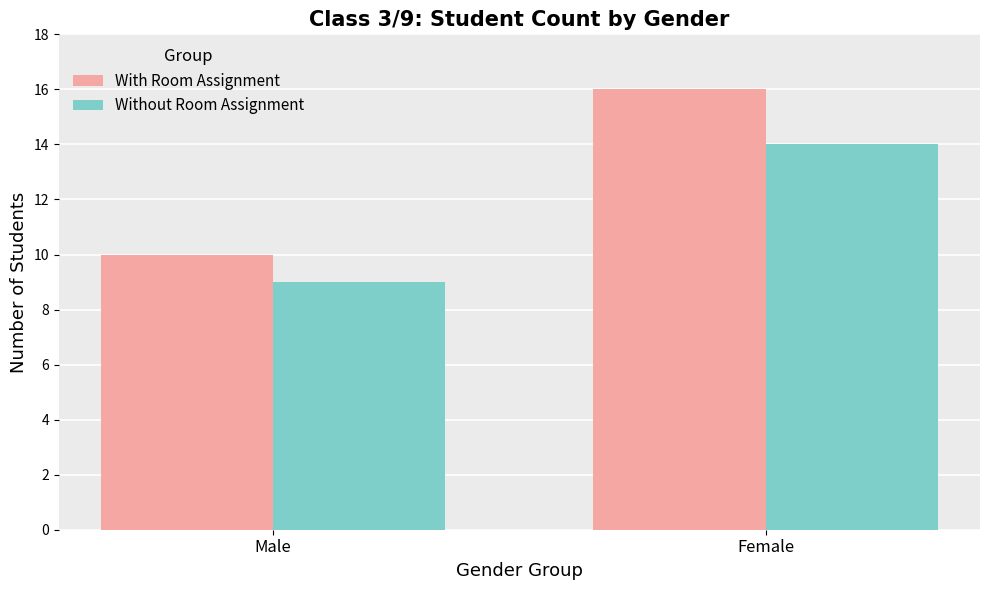

What is the sum of the With Room Assignment values at Male and Female?

26